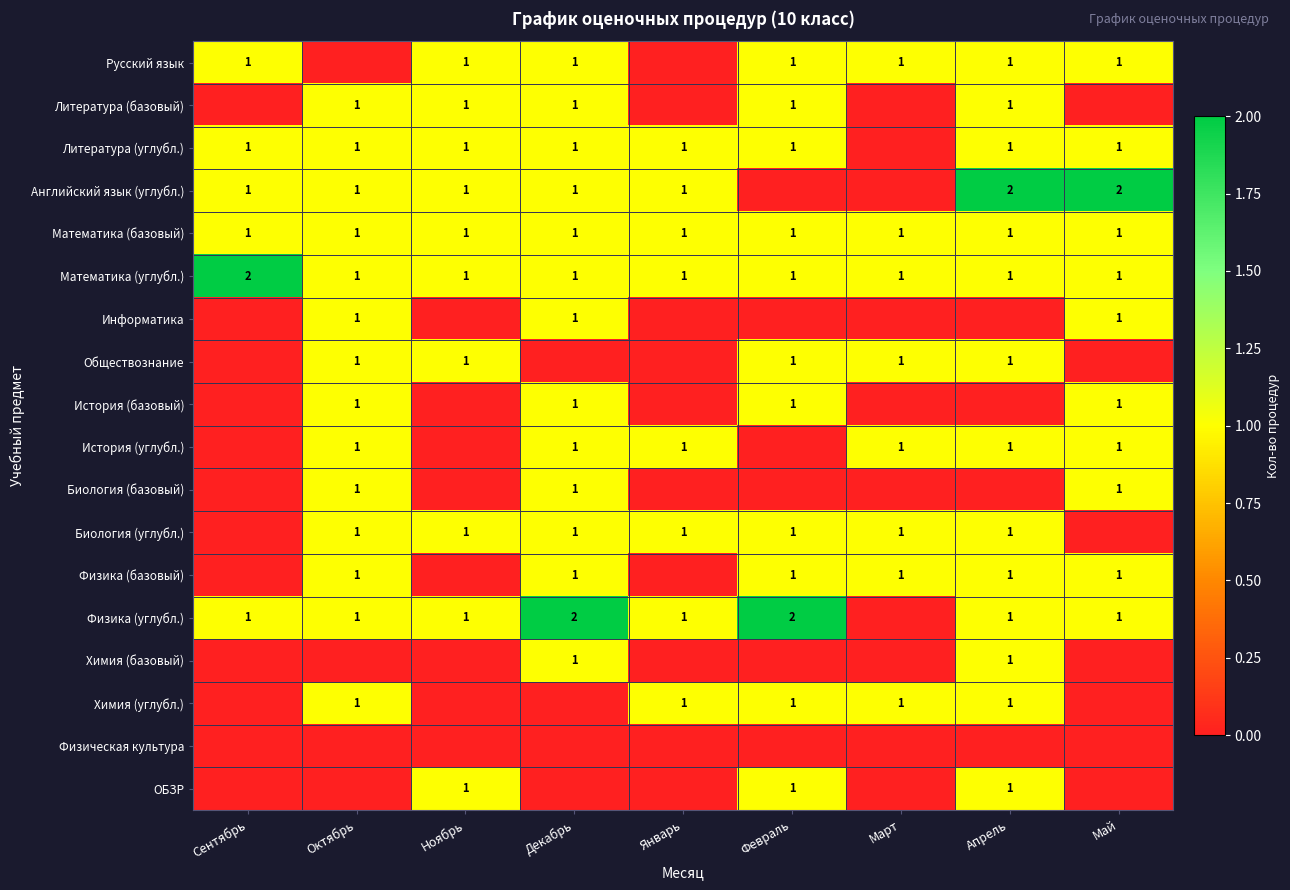

Is it true that Химия (базовый) equals 0 at Декабрь?

False